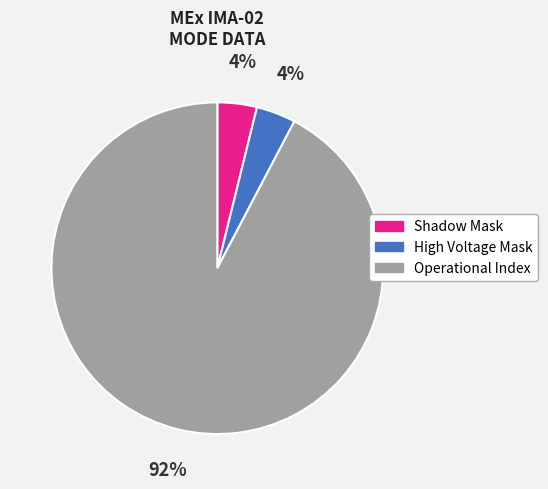

Does any single category account for the majority?

Yes